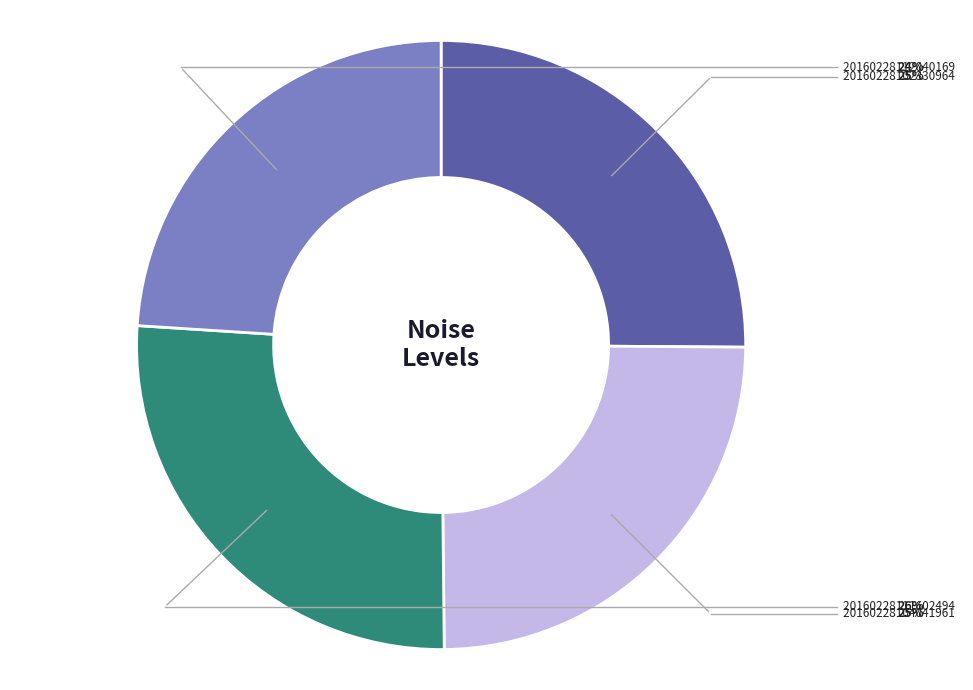

Does any single category account for the majority?

No